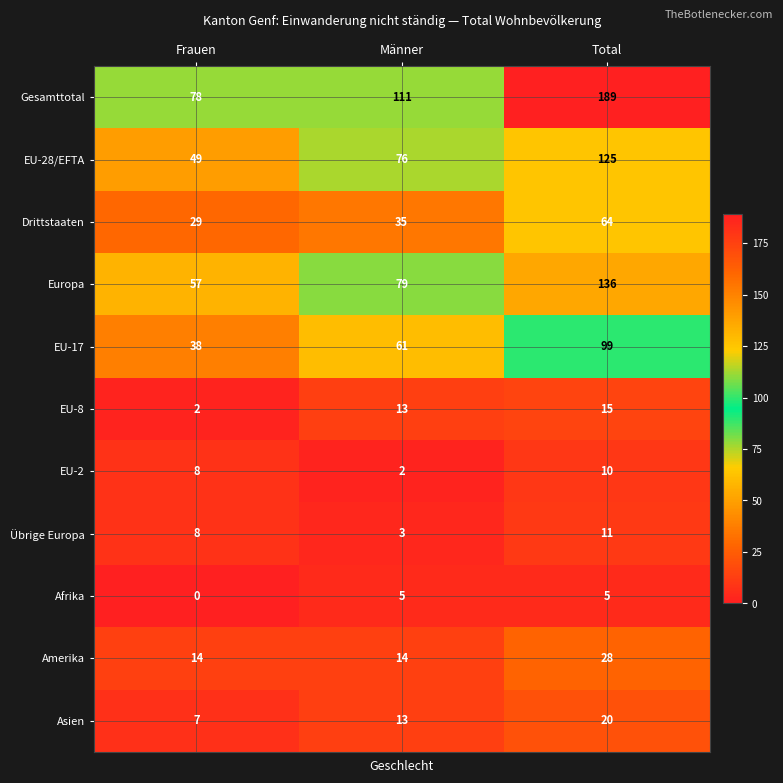

What is the total value across all series at Männer?

412